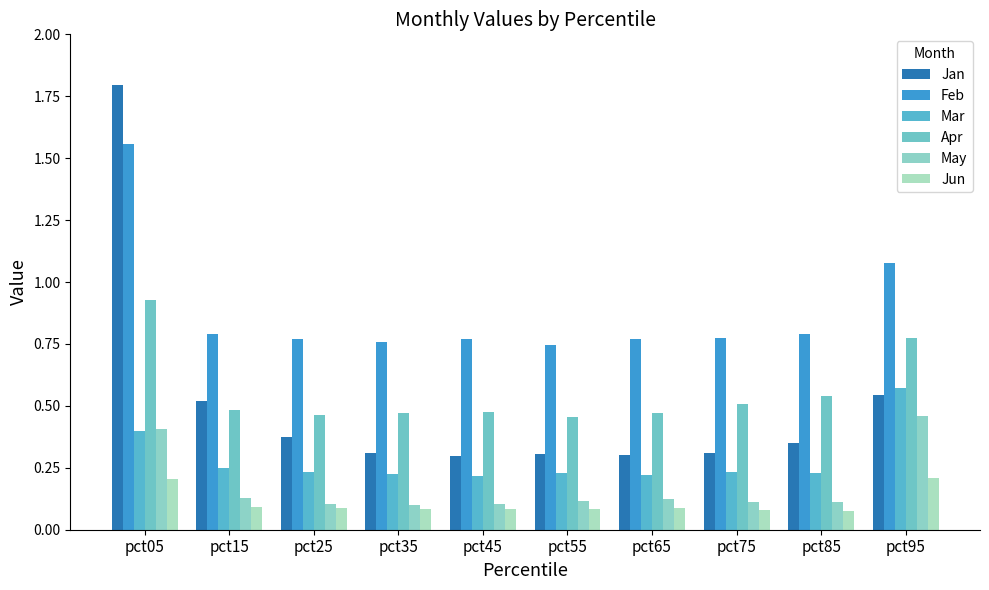

Rank the categories by Mar value from highest to lowest.

pct95, pct05, pct15, pct25, pct75, pct85, pct55, pct35, pct65, pct45